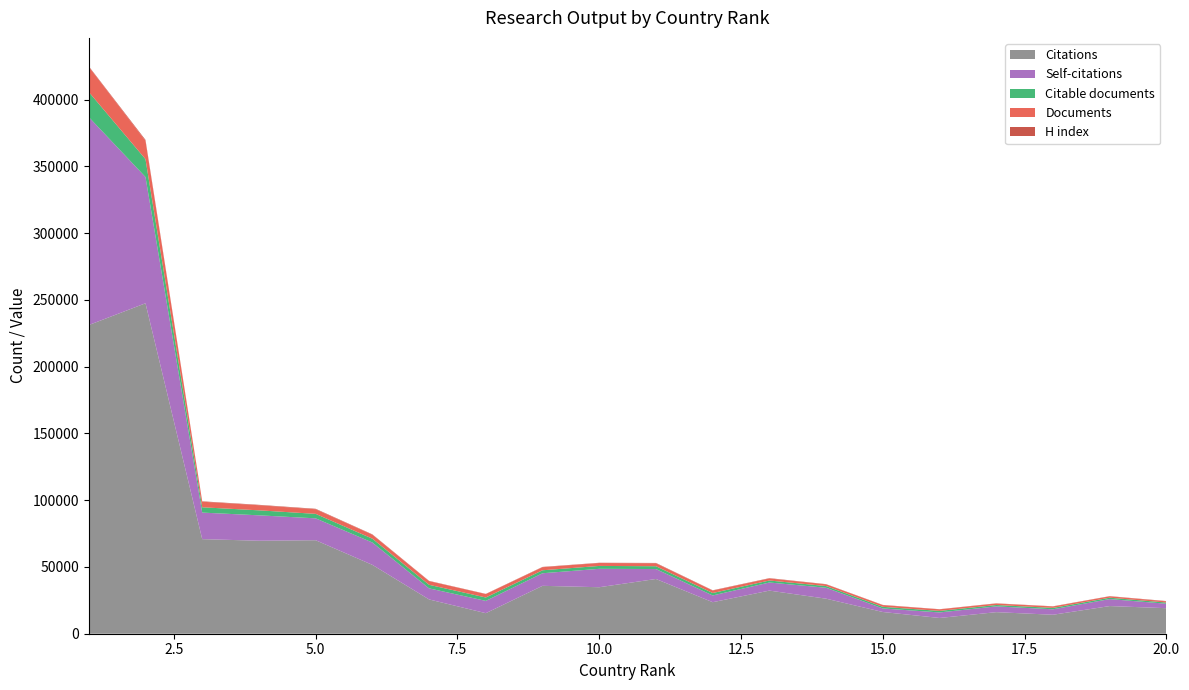

Reading right to left, what are all the values shown in this chart?

Citations: 19127	20720	14217	16154	11799	16270	26244	32299	23613	41012	34827	35880	15396	25686	51586	70040	69663	70853	247531	231222
Self-citations: 3335	5236	4083	4318	4149	2660	8183	6068	5050	7436	13793	9417	9203	8278	16737	16385	19025	19883	94578	155803
Citable documents: 879	1021	1038	1037	1142	1222	1277	1498	1839	2119	2161	2232	2547	2683	2881	3363	3739	3974	13374	18789
Documents: 908	1038	1064	1104	1159	1254	1287	1535	1855	2180	2185	2296	2567	2730	2986	3455	3826	4160	13746	18893
H index: 227	142	152	158	129	169	159	236	191	275	189	224	142	215	251	342	304	315	690	360